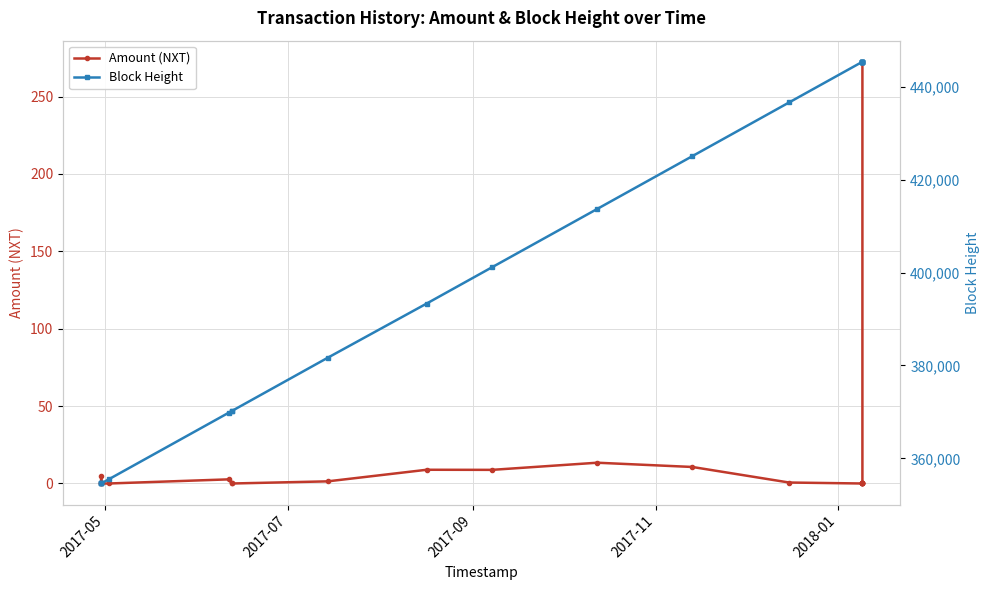

How many data points in Block Height are above 413685?

10